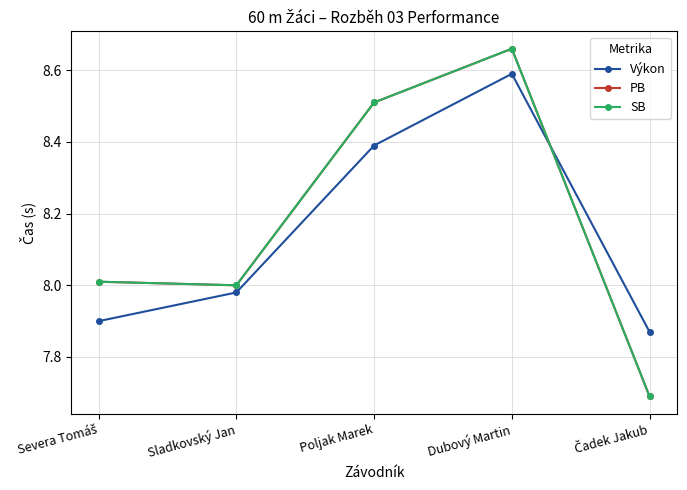

Does the chart have visible grid lines?

Yes